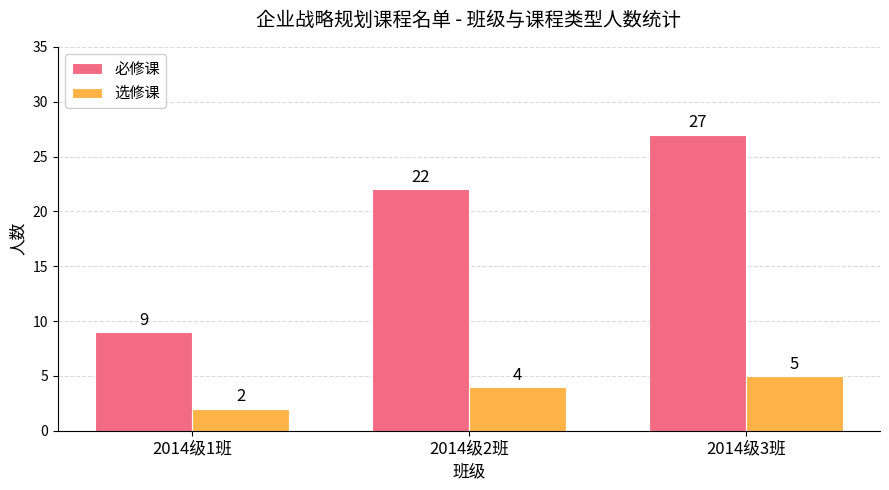

List the labels in order of 必修课 value, largest first.

2014级3班, 2014级2班, 2014级1班